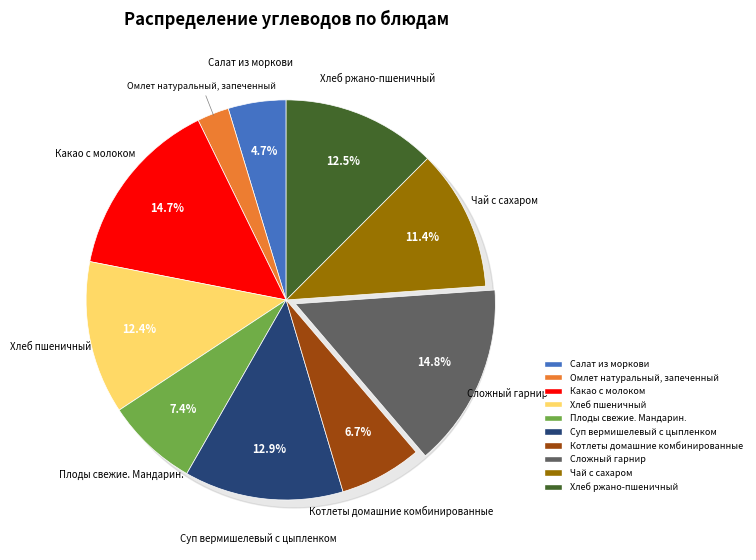

Which category has the biggest portion of the pie?

Сложный гарнир